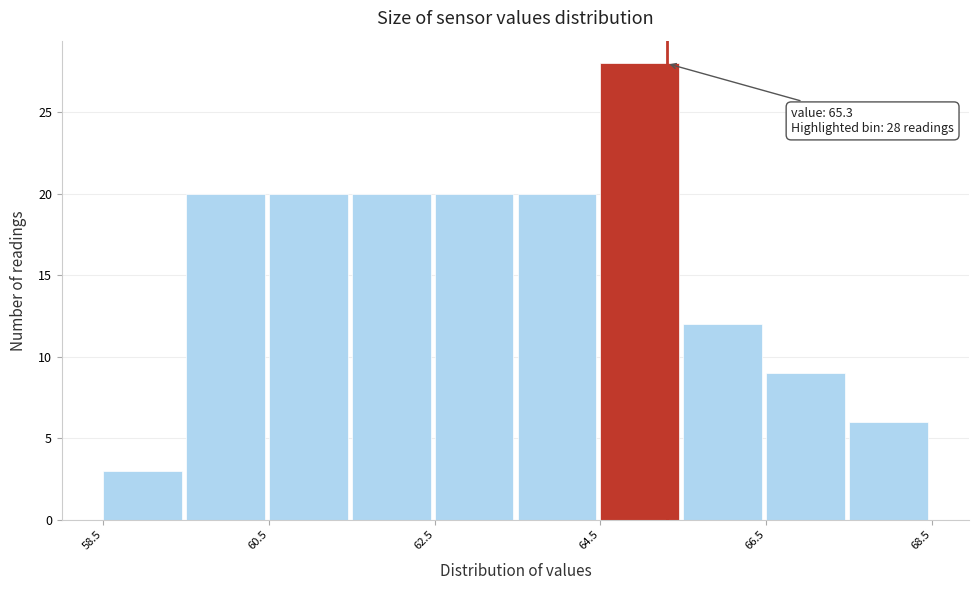

Over which range of the x-axis is the bar tallest?

64.5 to 65.5